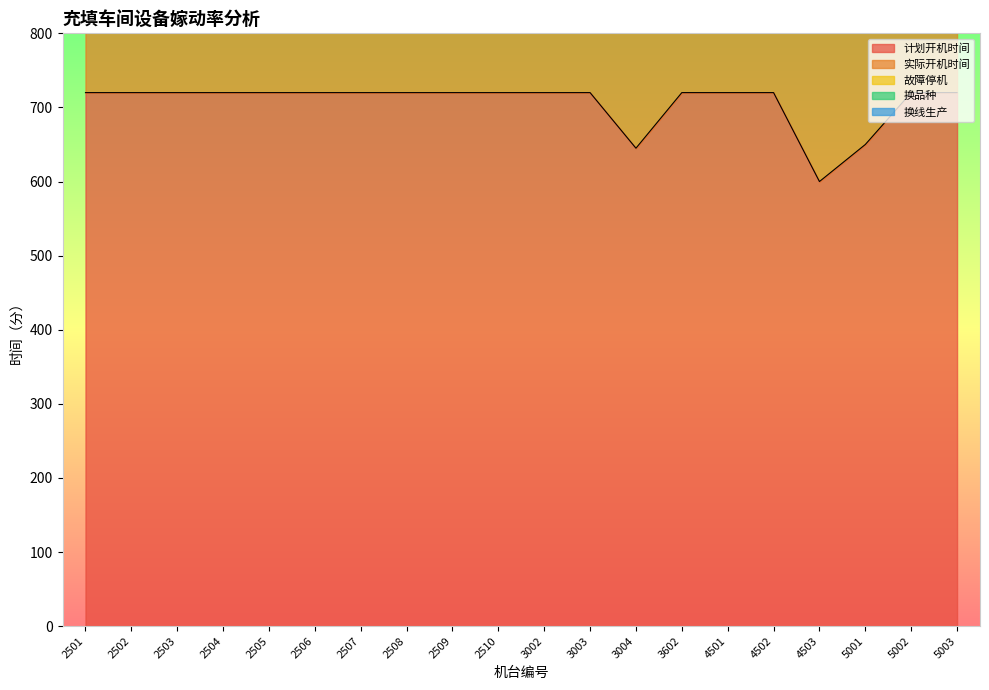

What is the difference between the highest and lowest values at 2509?

720